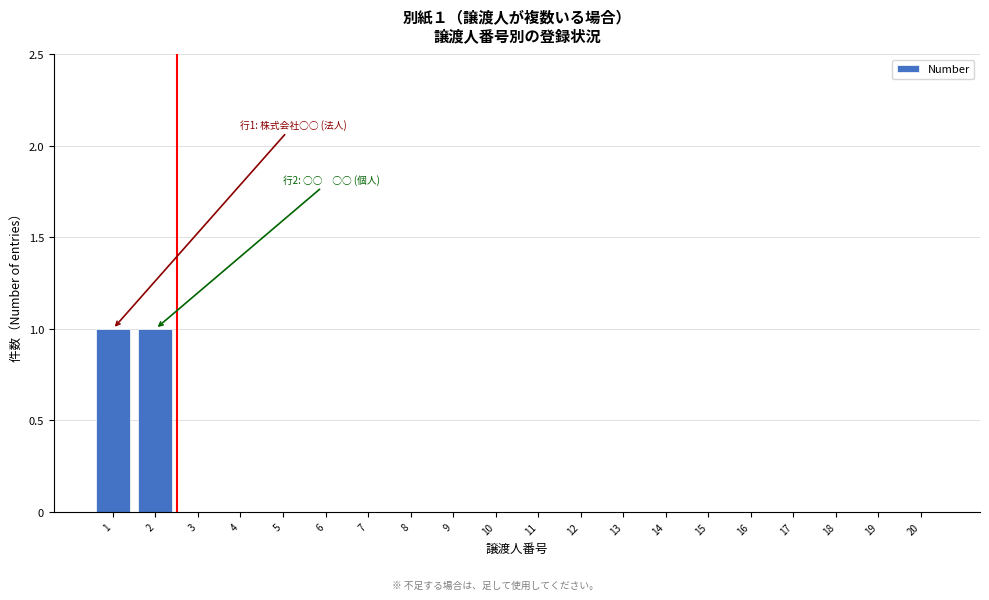

Reading left to right, what are all the values shown in this chart?

1=1	2=1	3=0	4=0	5=0	6=0	7=0	8=0	9=0	10=0	11=0	12=0	13=0	14=0	15=0	16=0	17=0	18=0	19=0	20=0